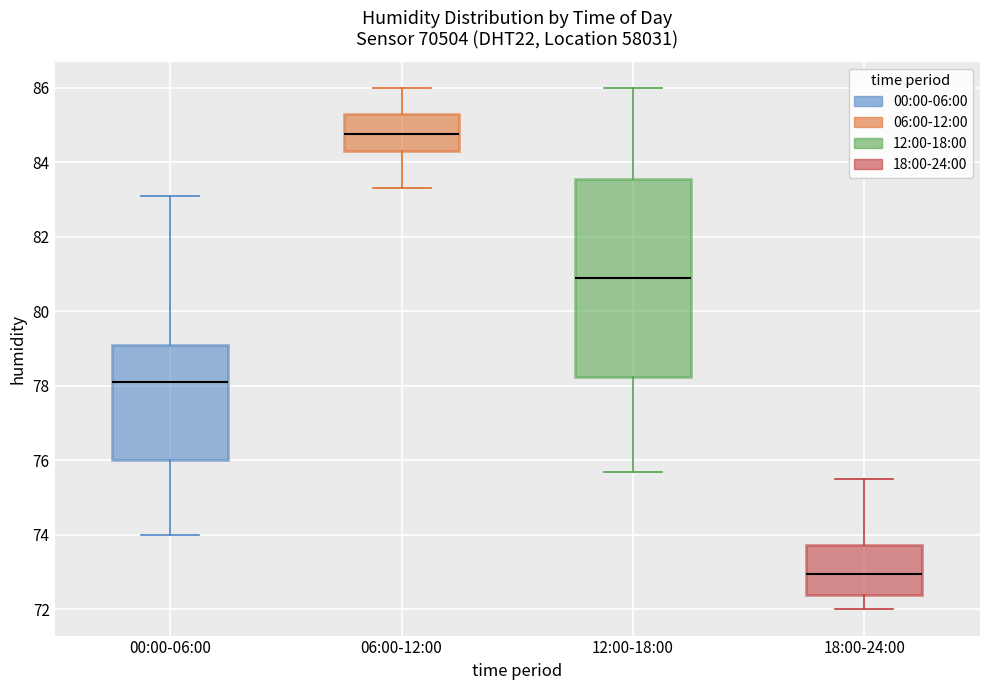

Which box is the tallest, from its lower edge to its upper edge?

12:00-18:00